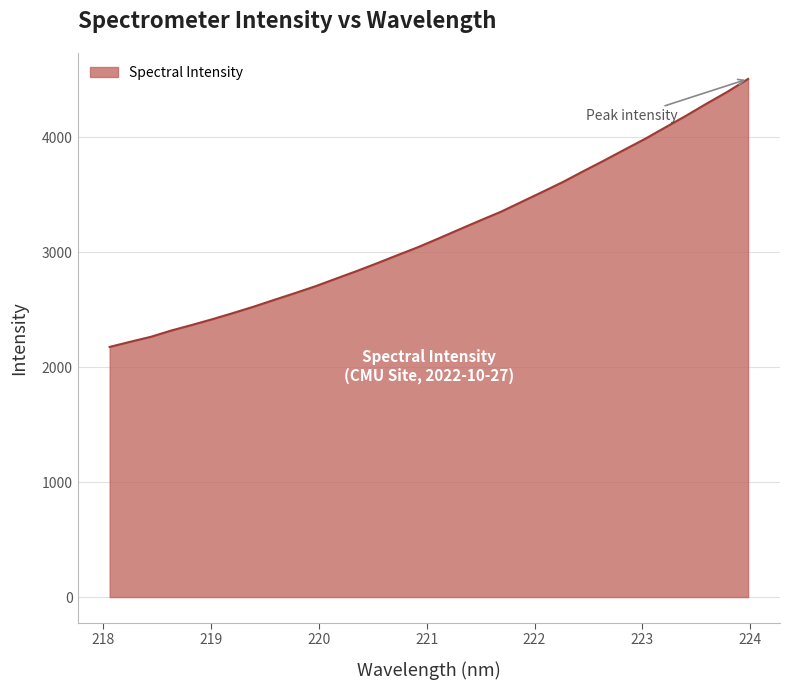

What is the smallest value displayed?

2176.9